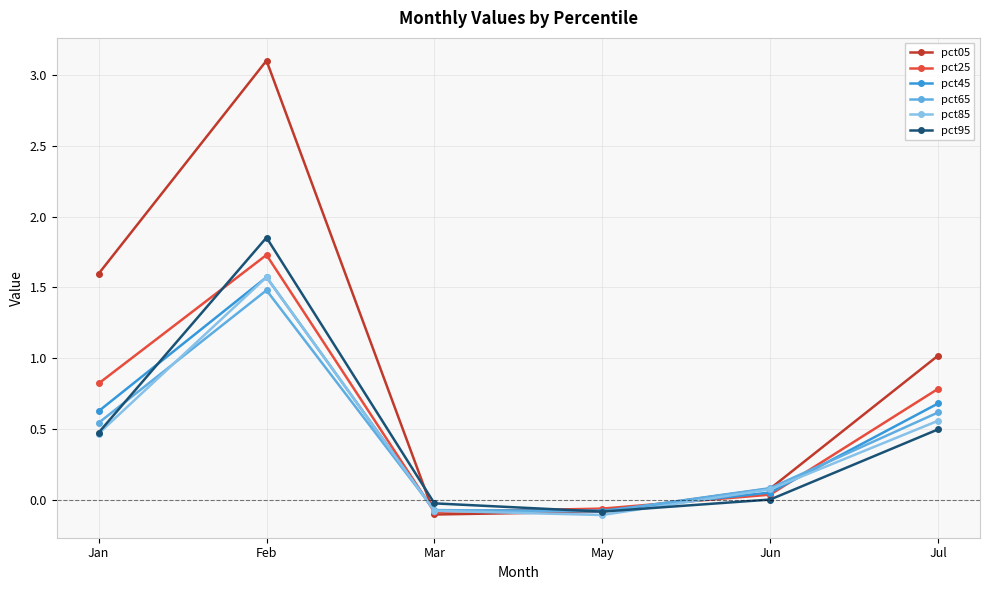

What is the difference between the second highest and second lowest values in the pct45 series?

0.8